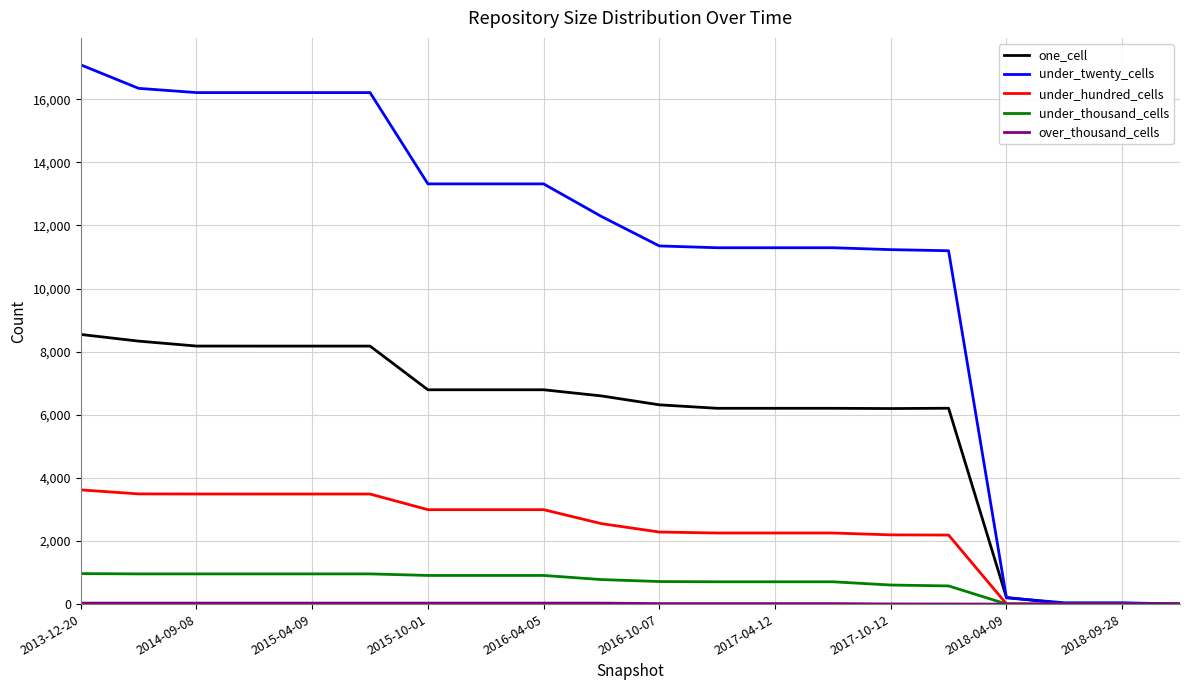

Which series has the largest range (max minus min)?

under_twenty_cells